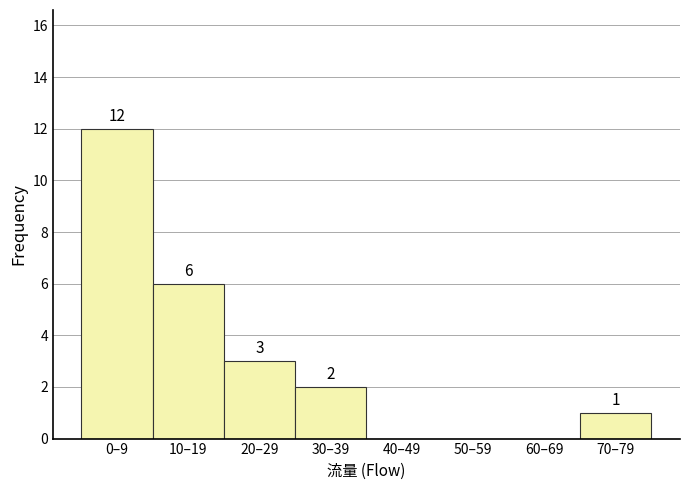

Reading right to left, what are all the values shown in this chart?

70–79=1	60–69=0	50–59=0	40–49=0	30–39=2	20–29=3	10–19=6	0–9=12